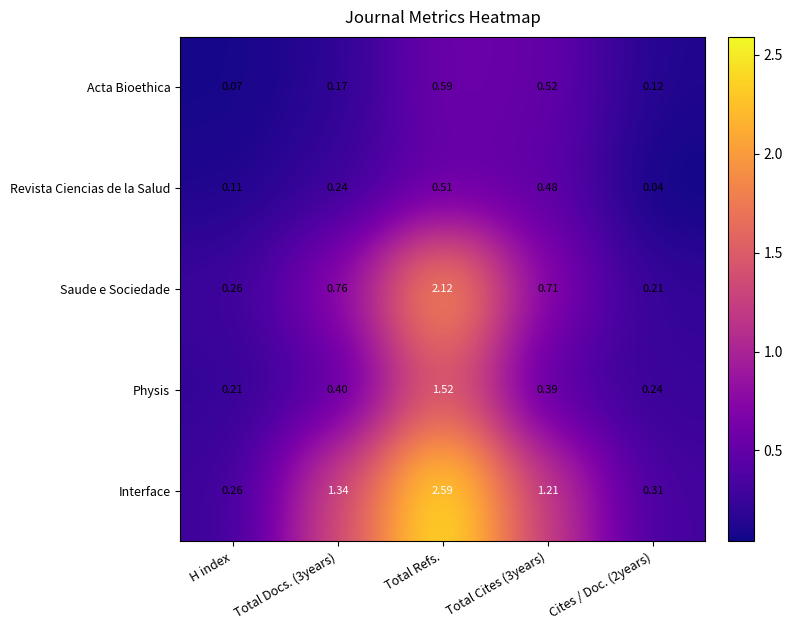

At how many categories does at least one series exceed 1?

3